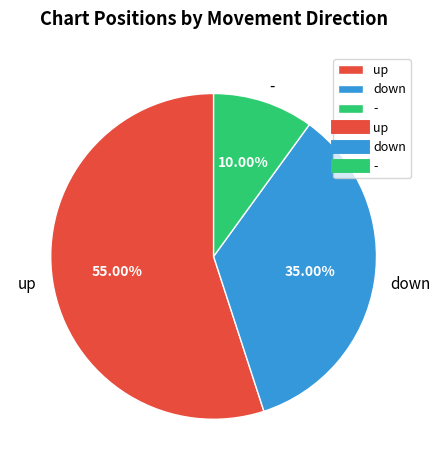

Count the number of slices in the pie.

3